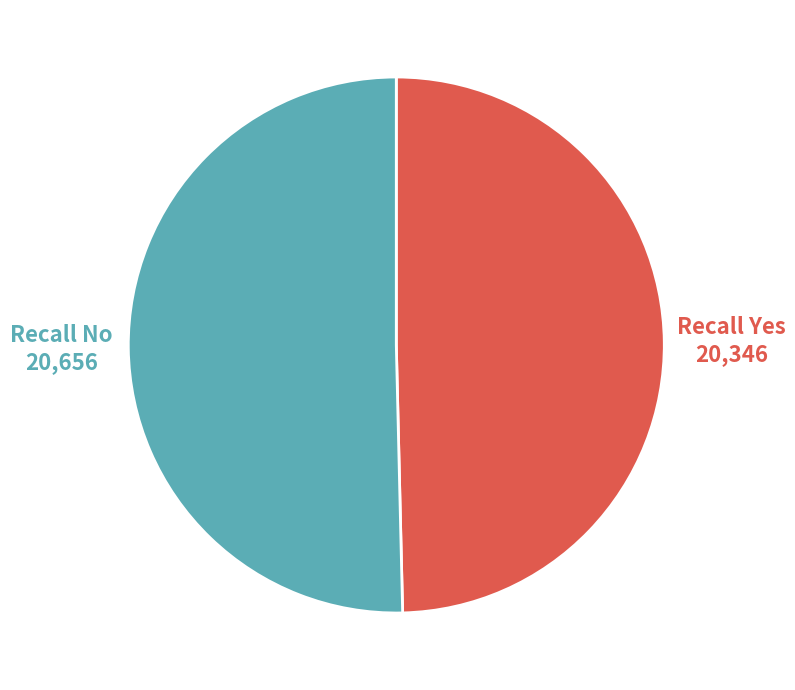

Is there any slice that represents more than half of the pie?

Yes